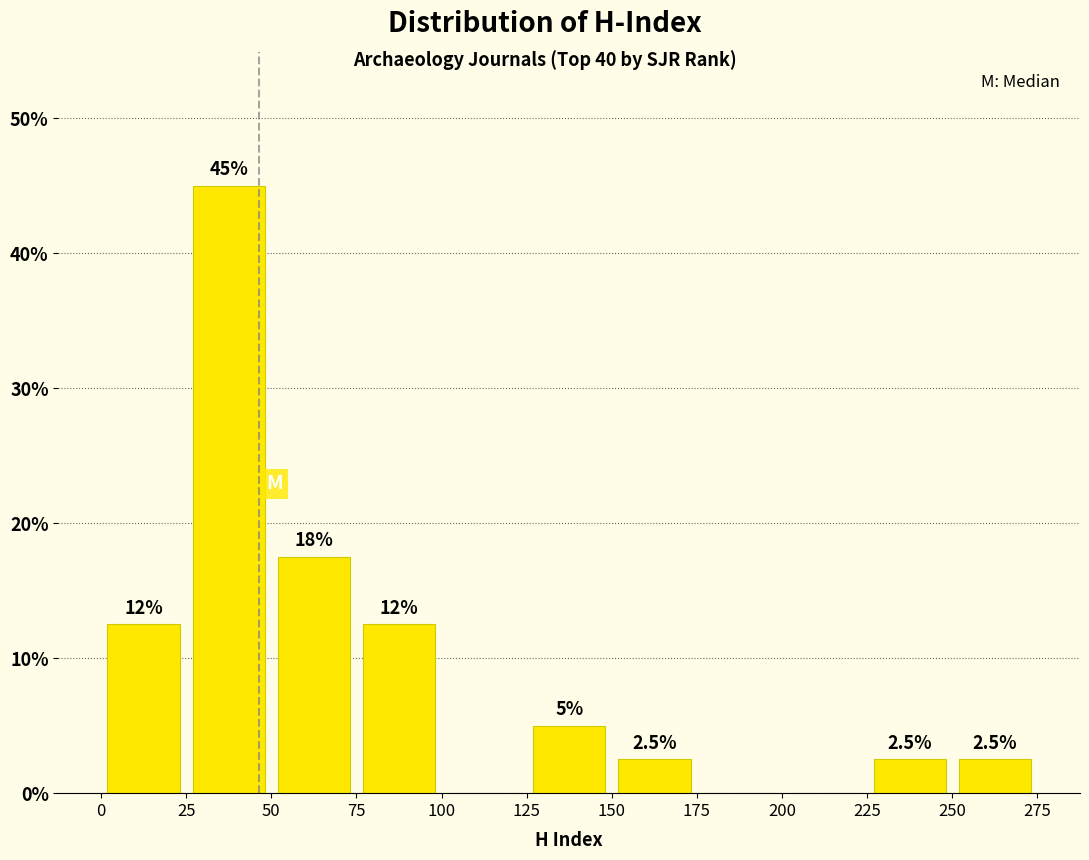

Which range on the x-axis has the tallest bar?

25 to 50